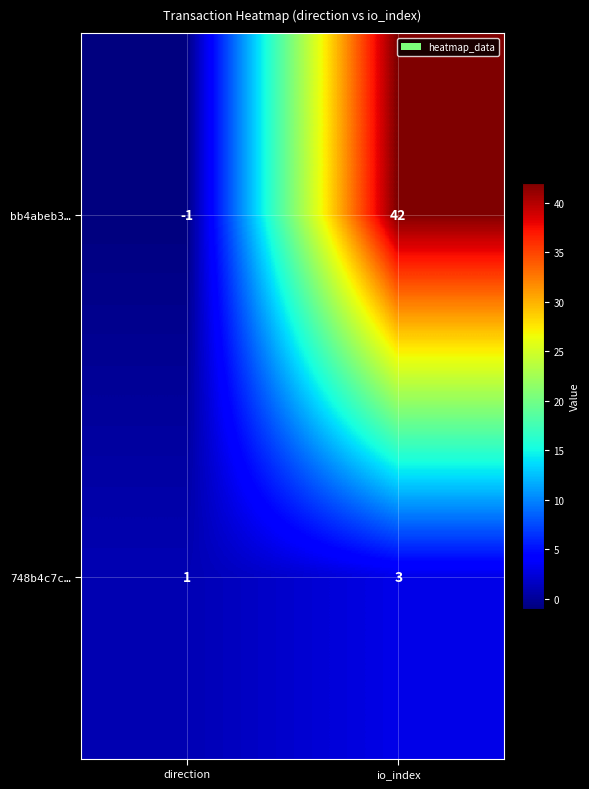

The value of 748b4c7c… at io_index is 3. True or false?

True